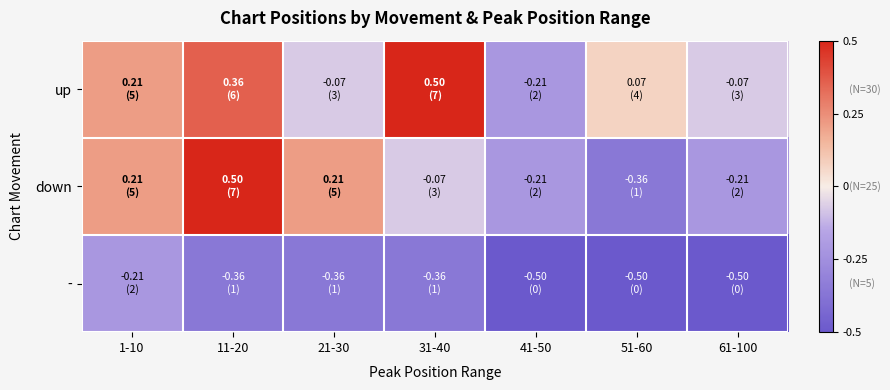

At which category is the sum across all series the highest?

11-20